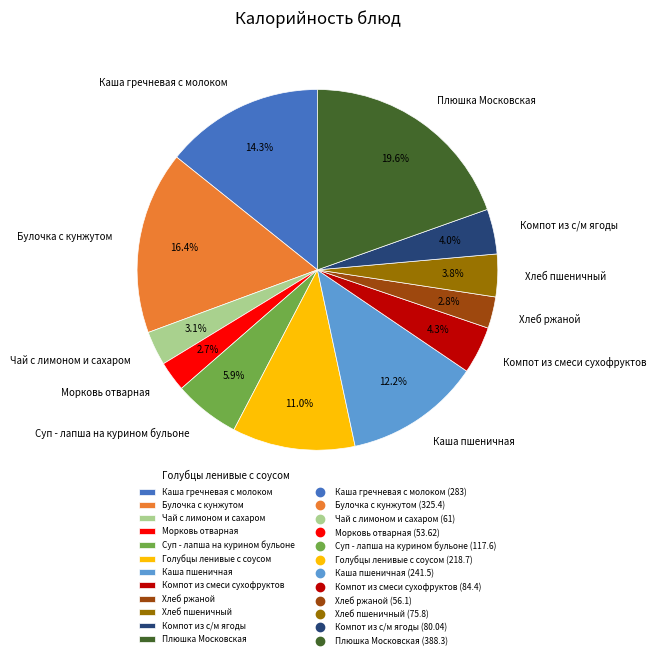

Count the number of slices in the pie.

12